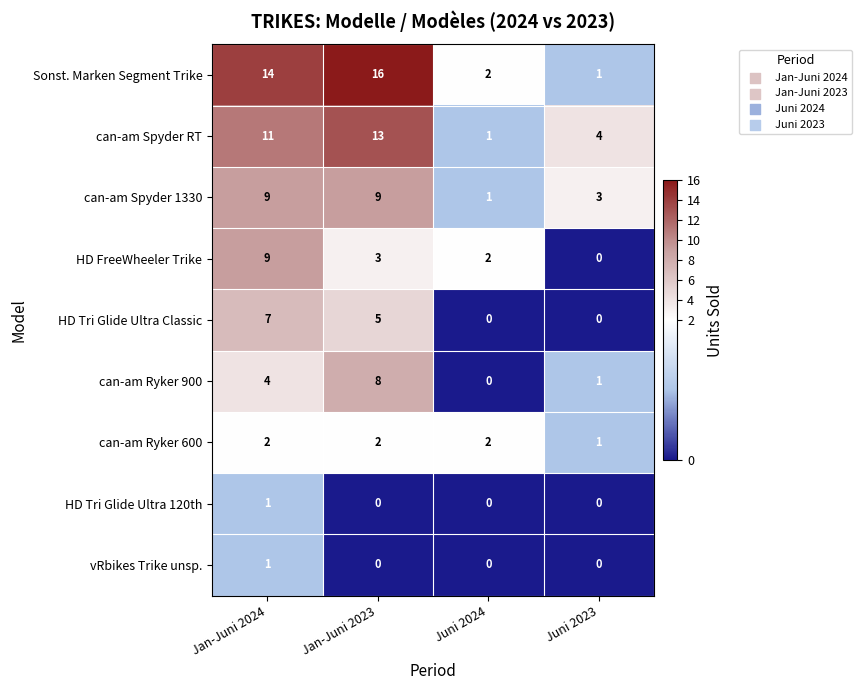

At which category does the chart reach its peak across all series?

Jan-Juni 2023